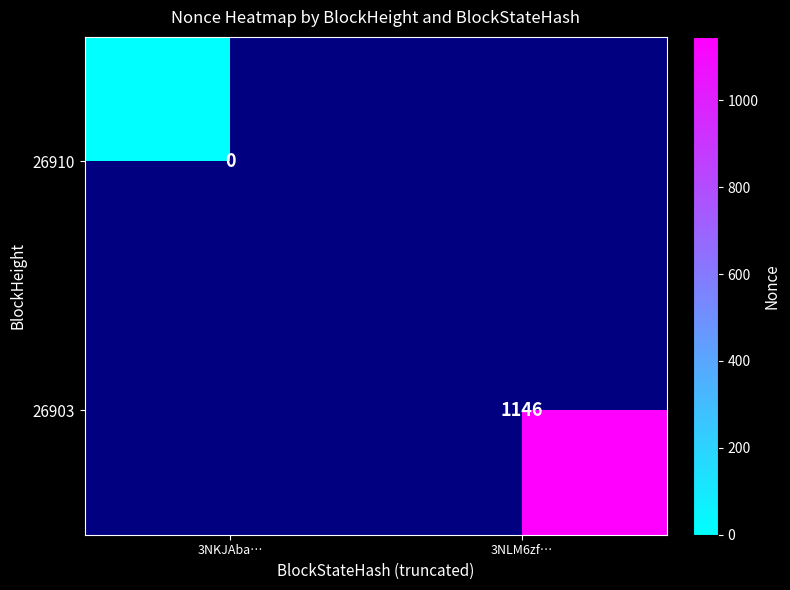

Is it true that 26903 equals 281 at 3NLM6zf…?

False